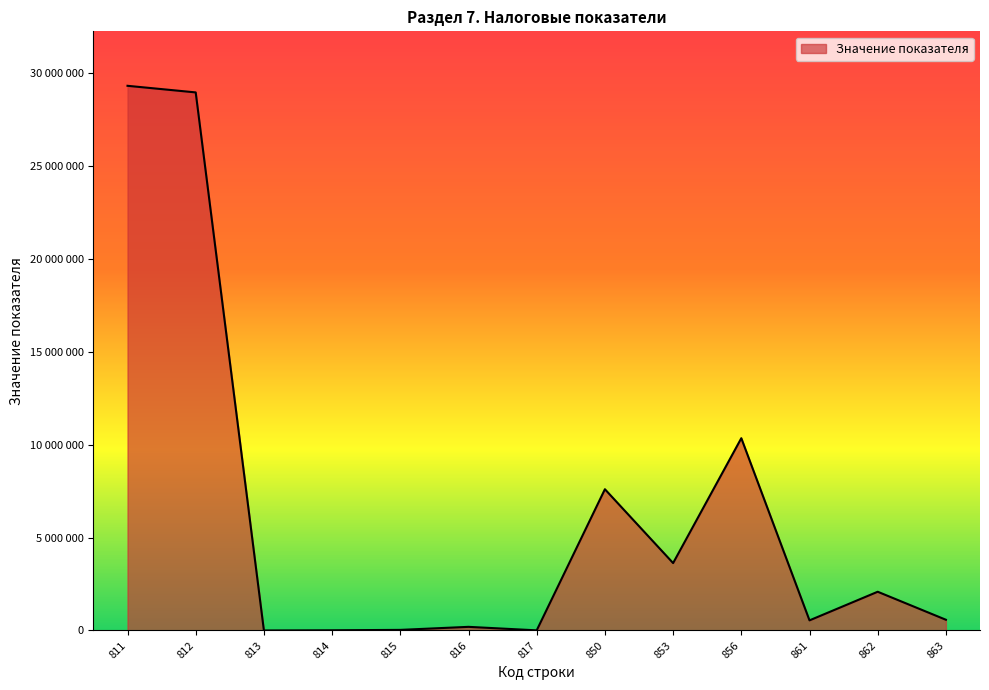

Reading left to right, list all the values displayed in this chart.

29331847	28976164	287	10741	32145	195701	7169	7606689	3629992	10355002	544351	2085899	577702